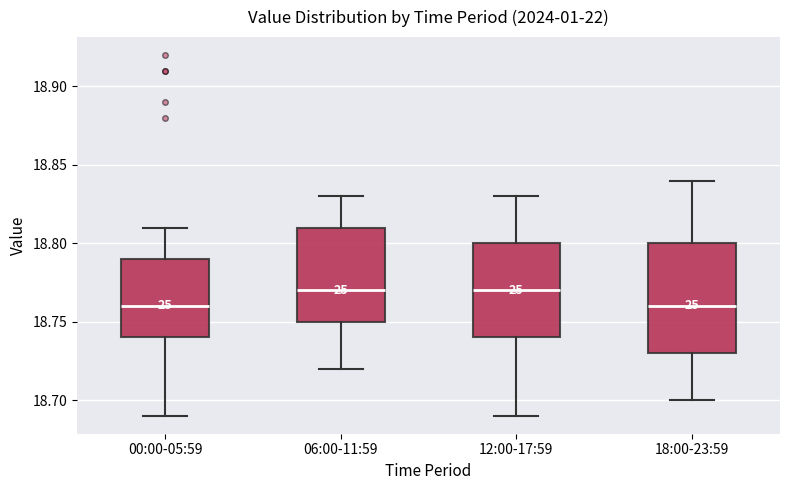

Where does the upper whisker of the box for 18:00-23:59 end on the y-axis? The values are not printed on the chart, so give them approximately, as read against the axis.

18.84